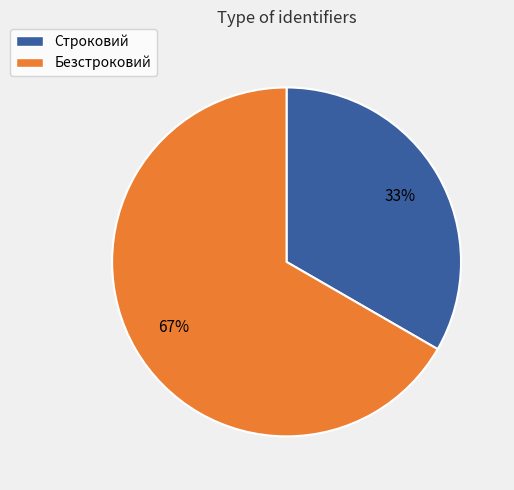

Rank the categories by value from highest to lowest.

Безстроковий, Строковий